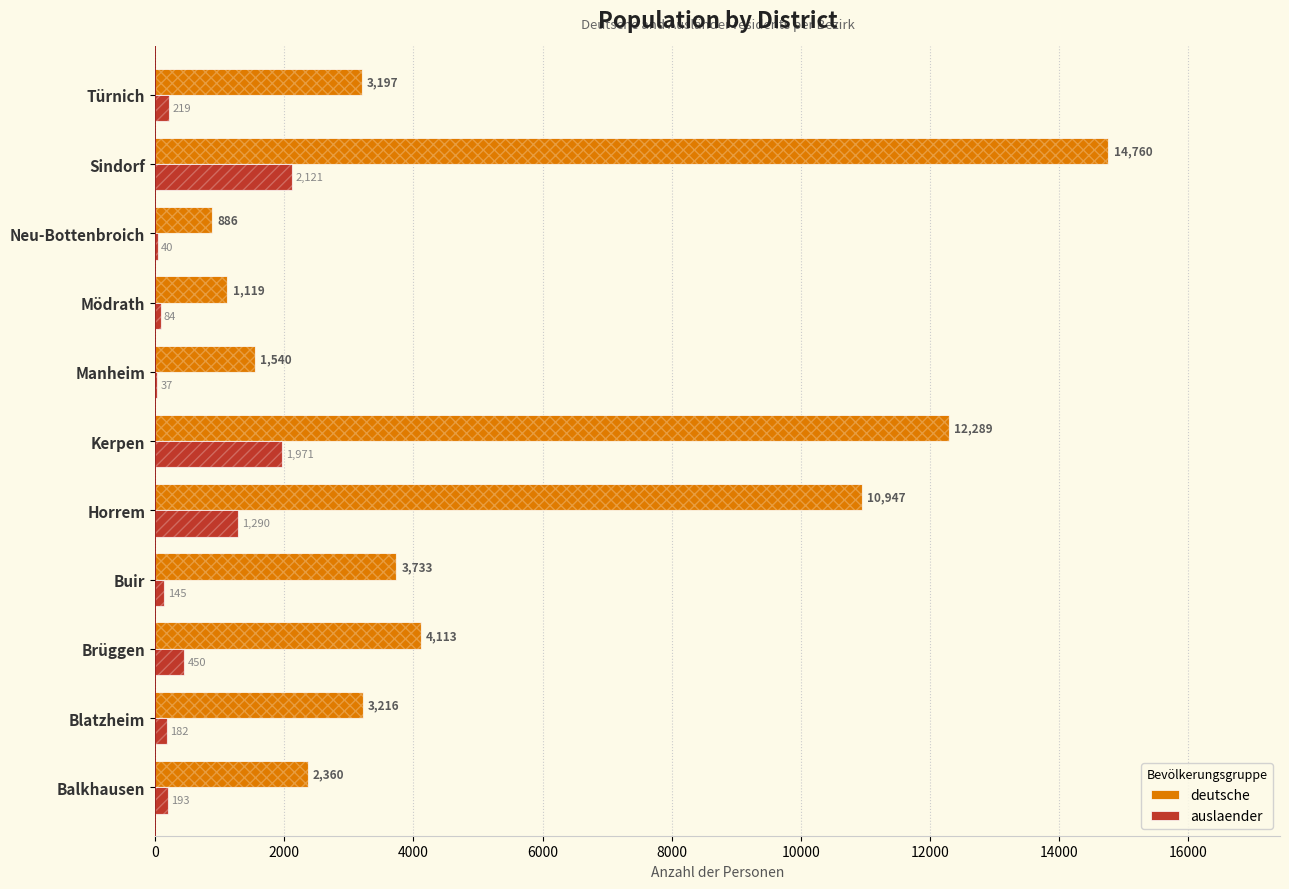

What is the difference between the maximum and minimum values in the auslaender series?

2084